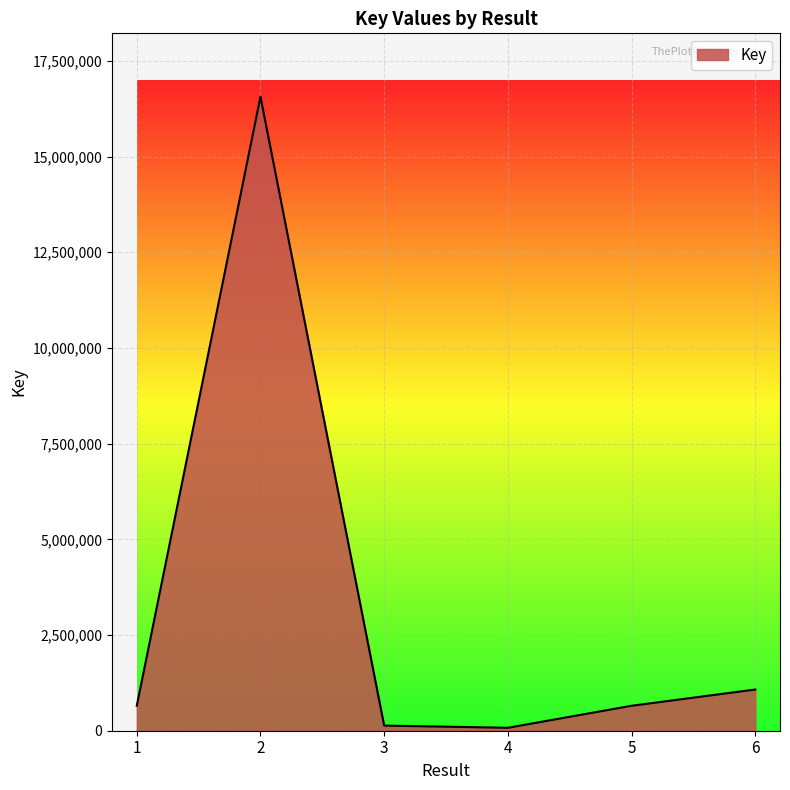

What is the sum of all values?

19154185